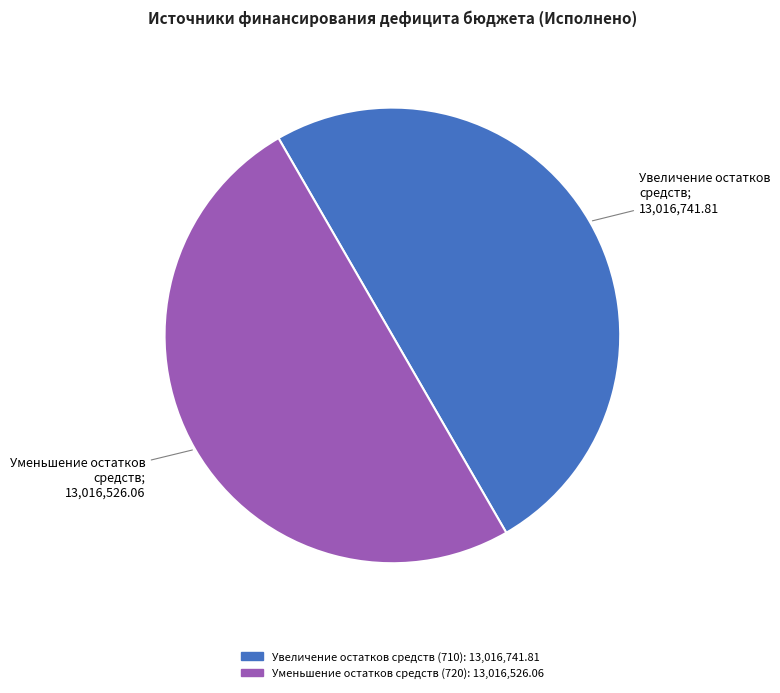

What is the ratio of the value at Уменьшение остатков средств (720) to the value at Увеличение остатков средств (710)?

1.0